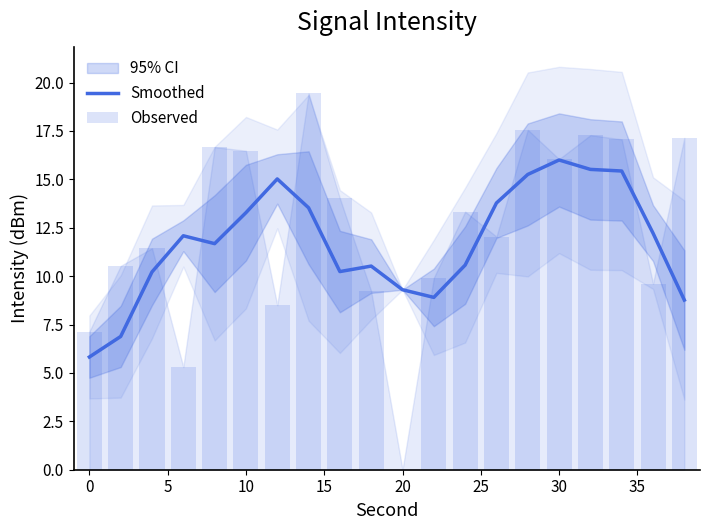

True or false: Smoothed has a value of 16.0 at 30.

True